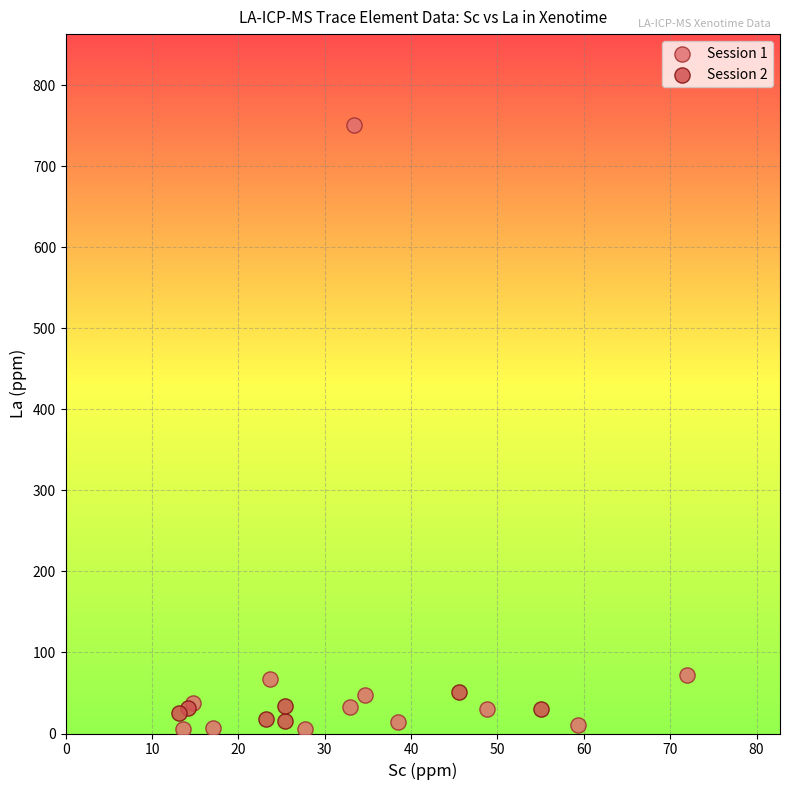

Which series contains the highest Y value?

Session 1